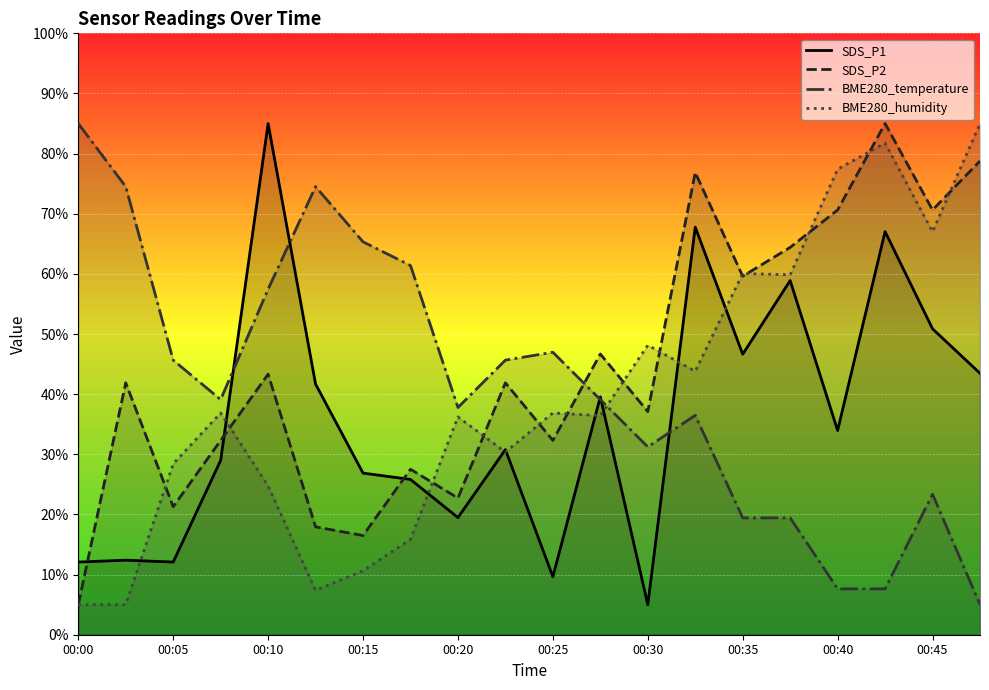

At how many categories does at least one series exceed 21?

20